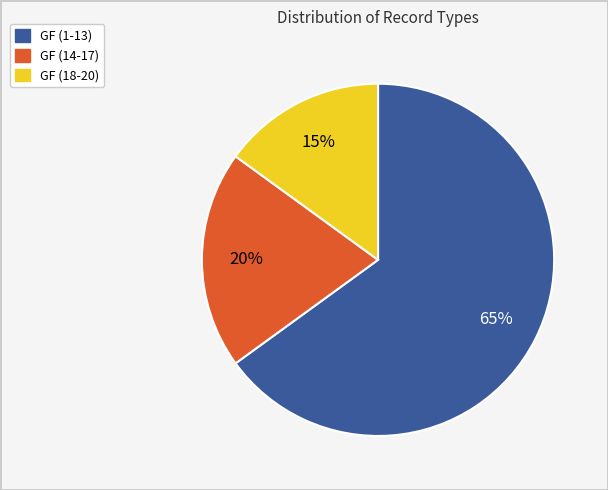

Is there any slice that represents more than half of the pie?

Yes